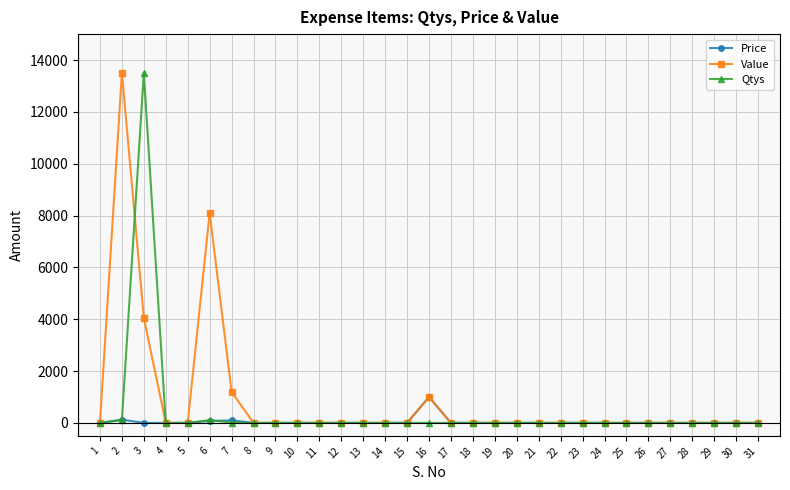

At how many categories does at least one series exceed 4855?

3